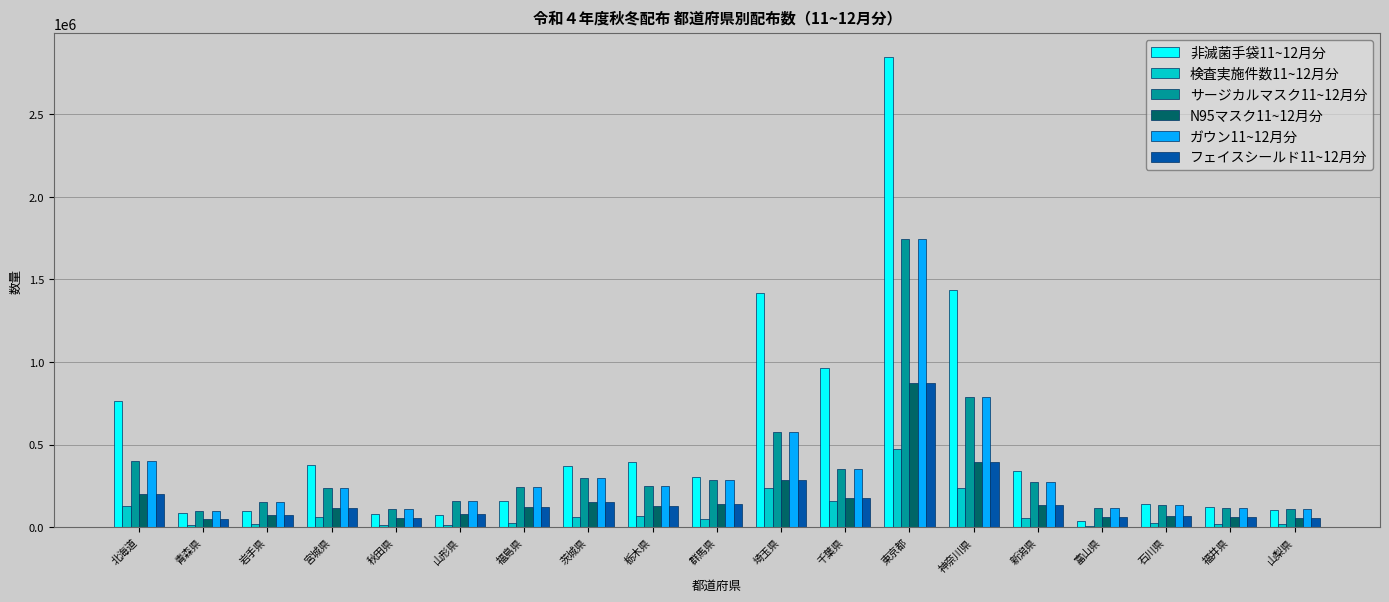

What is the total value across all series at 群馬県?

1199918